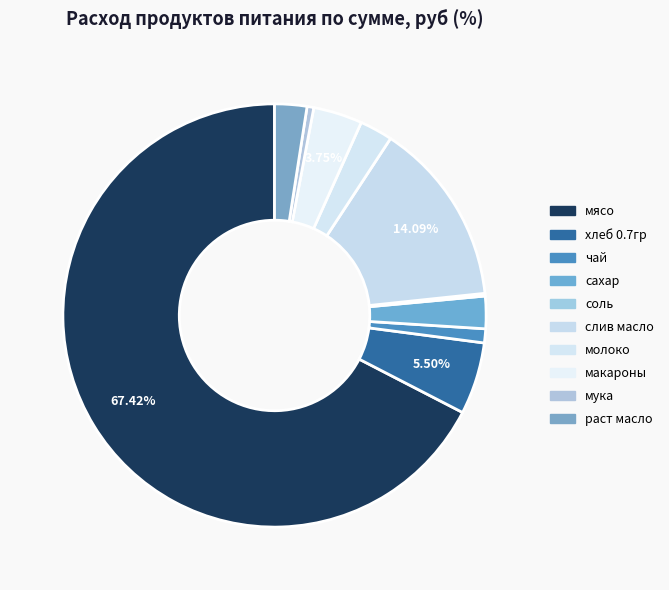

What percentage is the раст масло slice, to the nearest percent?

2%